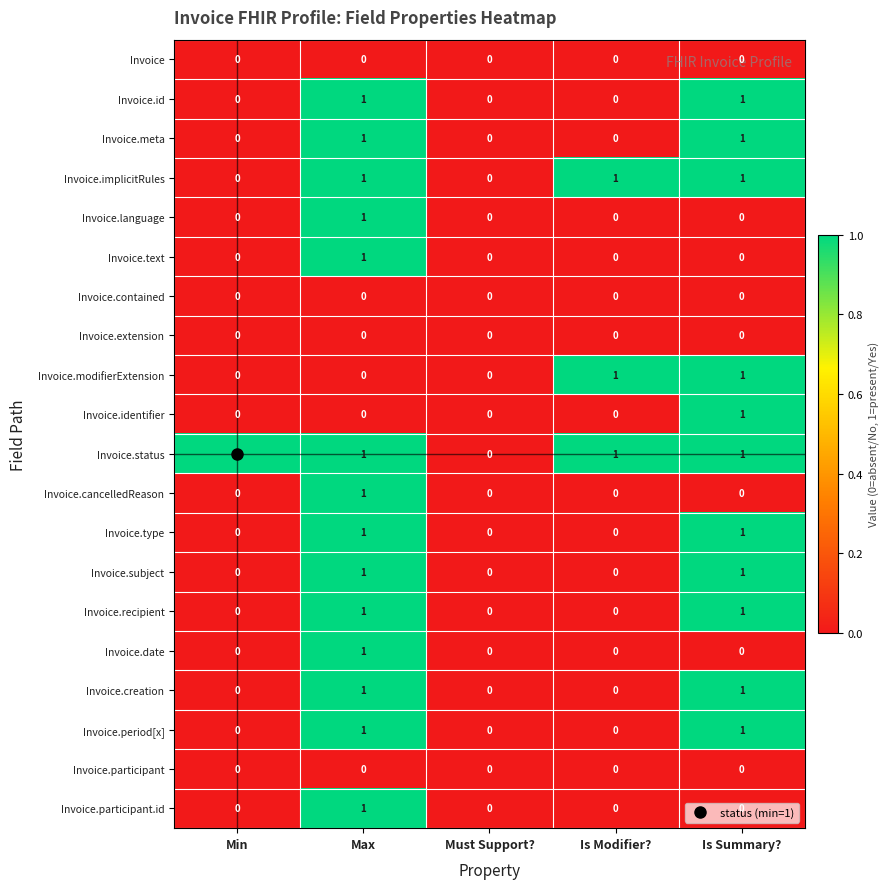

At which category is the sum across all series the highest?

Max